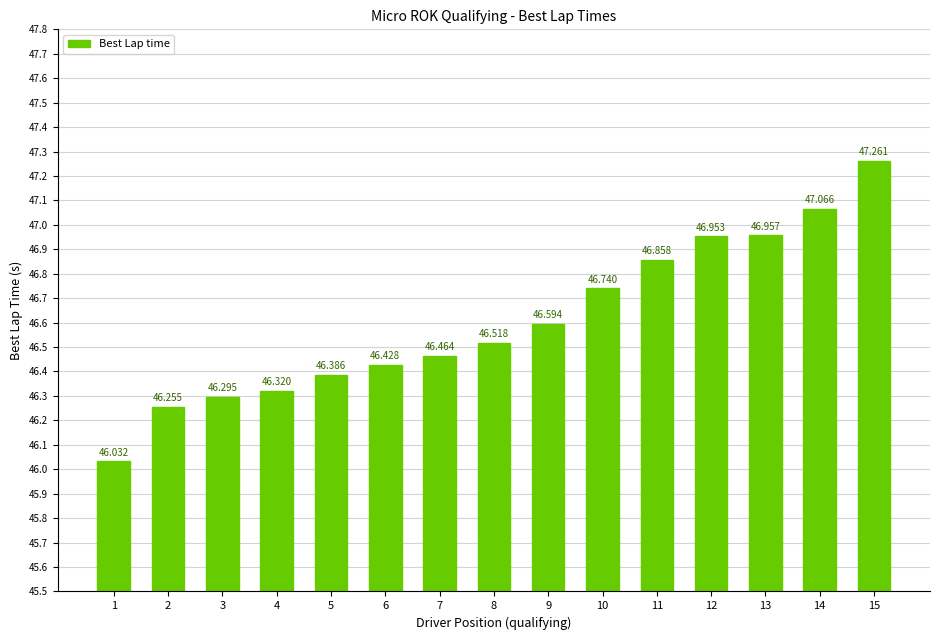

Are the bars horizontal?

No